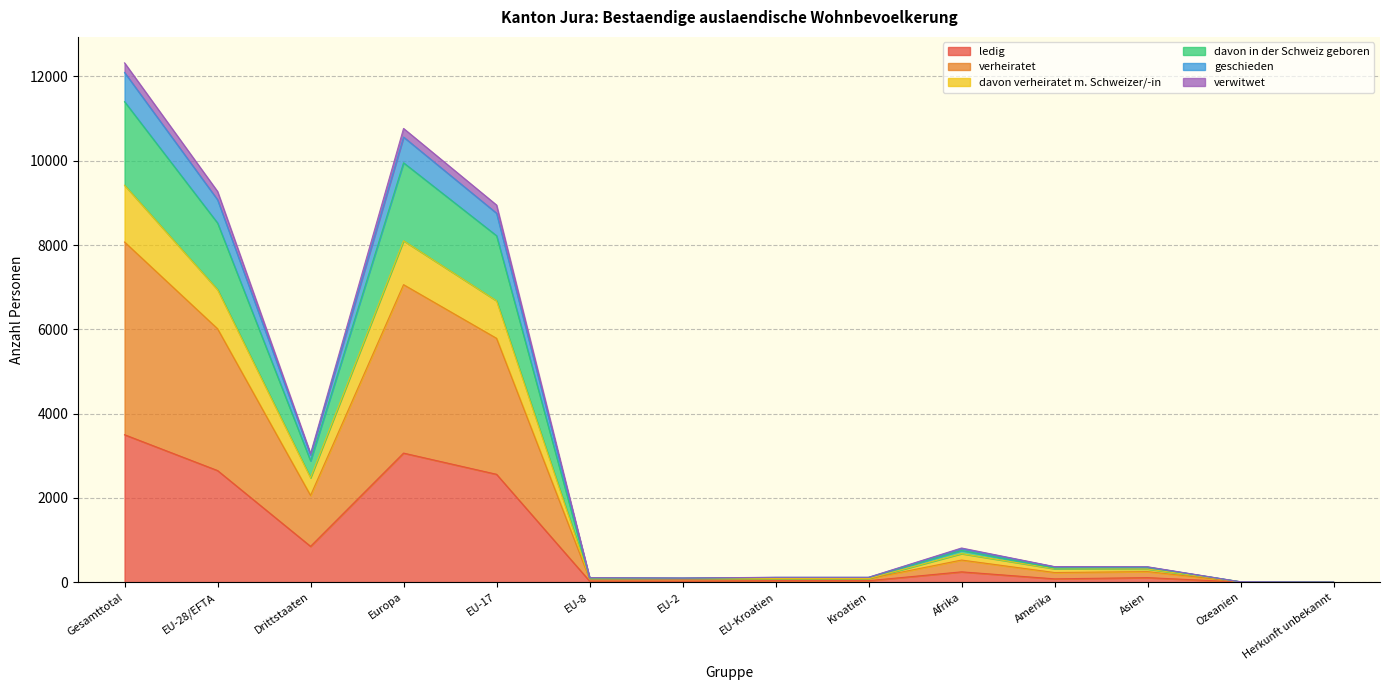

True or false: ledig has a value of 25 at EU-2.

True